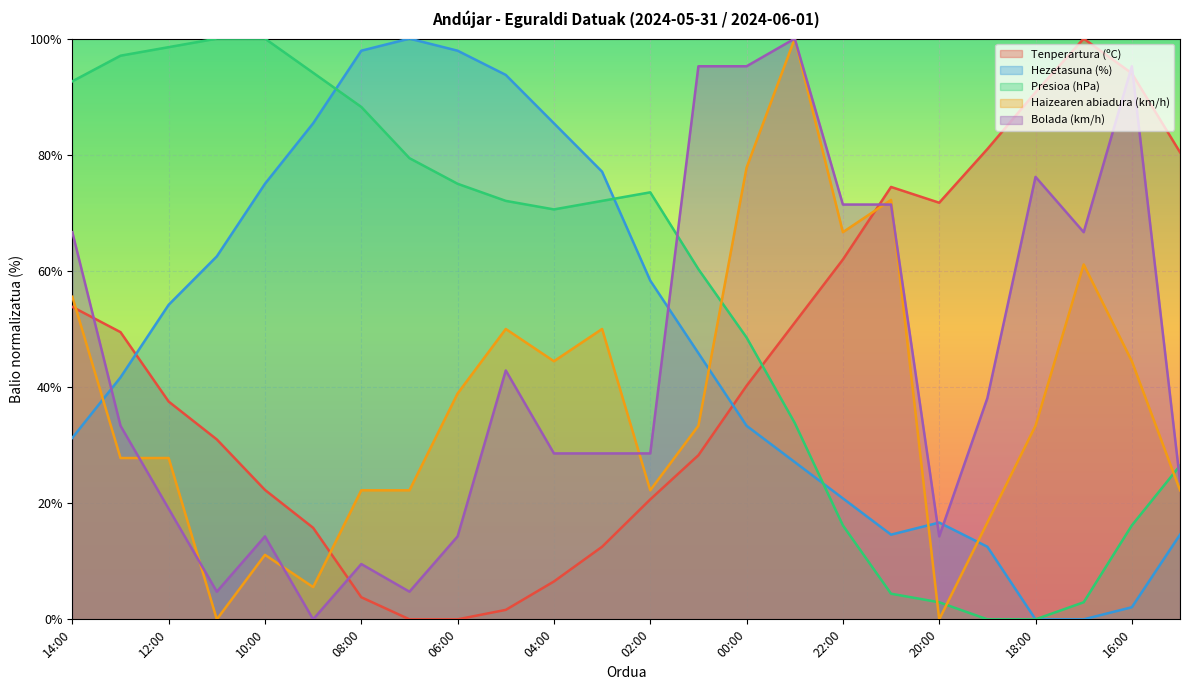

Rank the series by their maximum value, from lowest to highest.

Tenperartura (ºC), Hezetasuna (%), Presioa (hPa), Haizearen abiadura (km/h), Bolada (km/h)